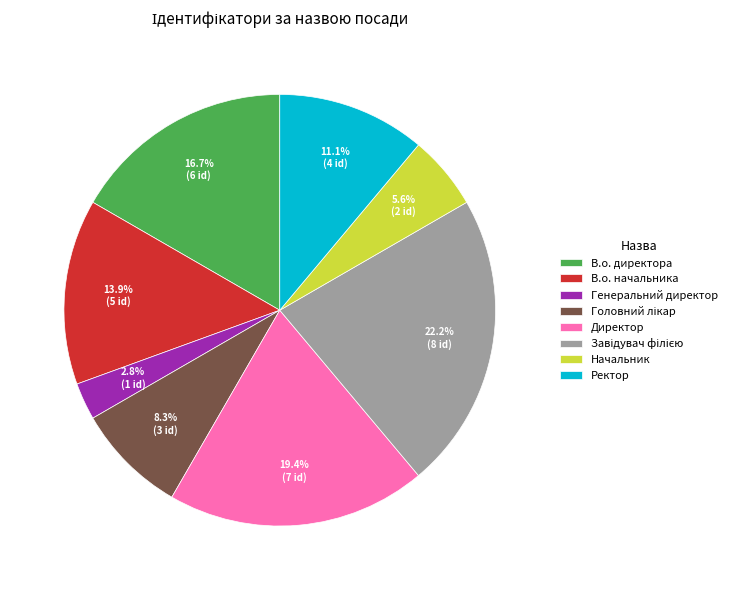

What is the smallest slice in the pie chart?

Генеральний директор